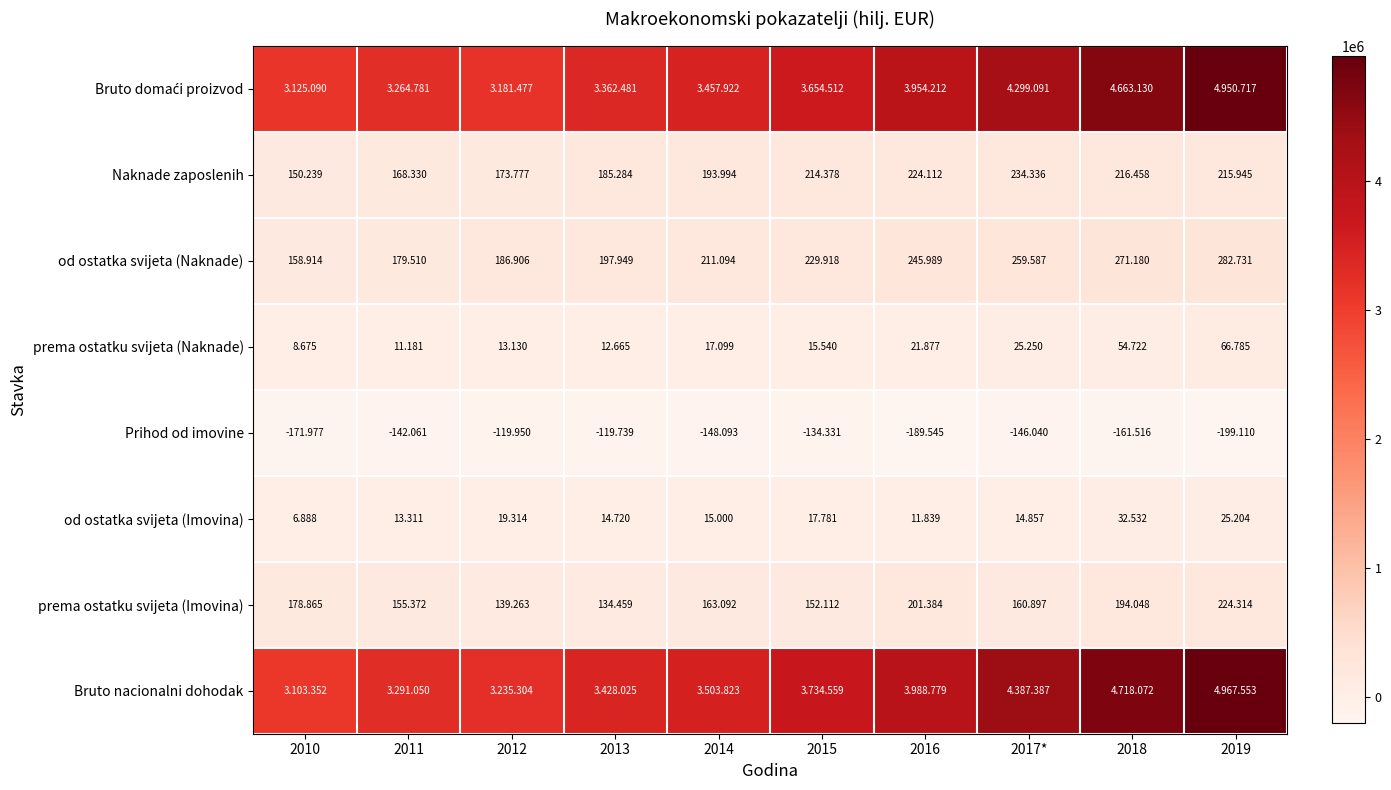

Is it true that od ostatka svijeta (Naknade) equals 245989 at 2016?

True